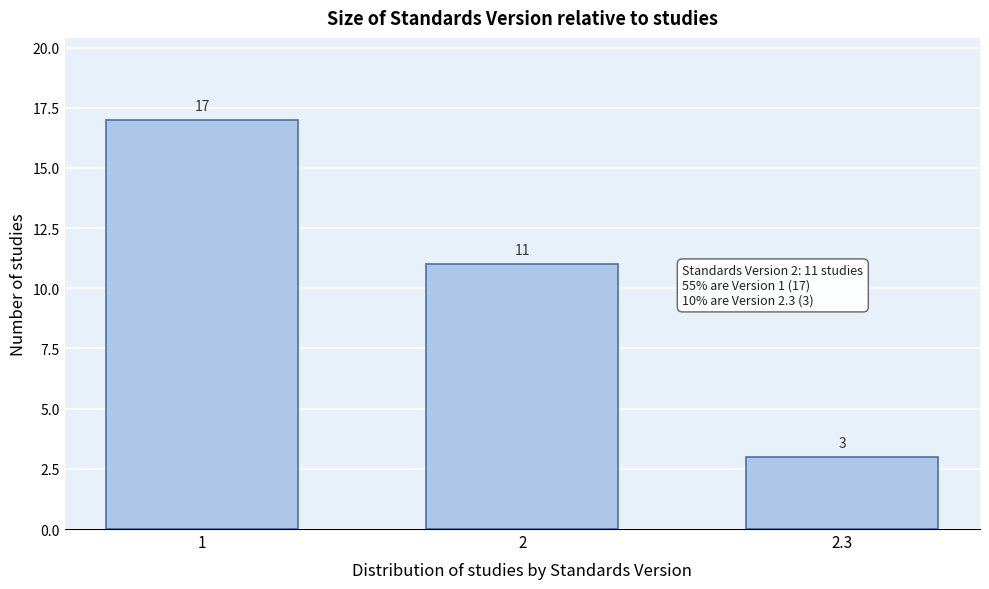

Reading left to right, extract all data points from this chart.

17	11	3